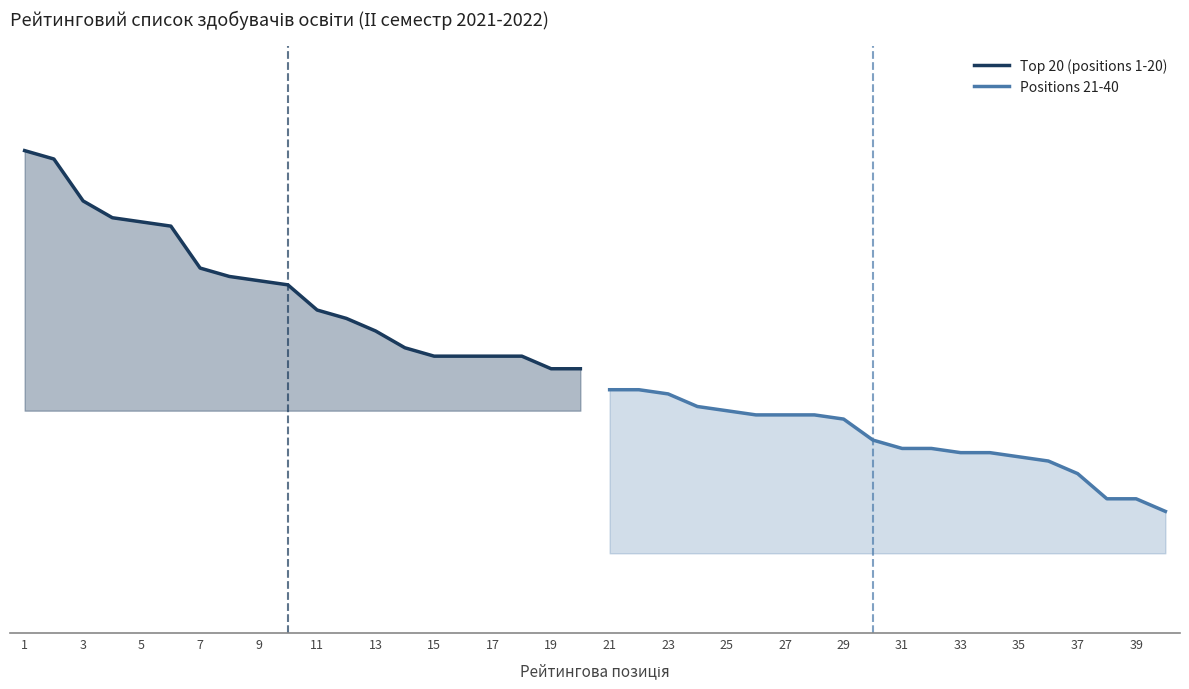

What are all the series names shown in the legend?

Top 20 (positions 1-20), Positions 21-40